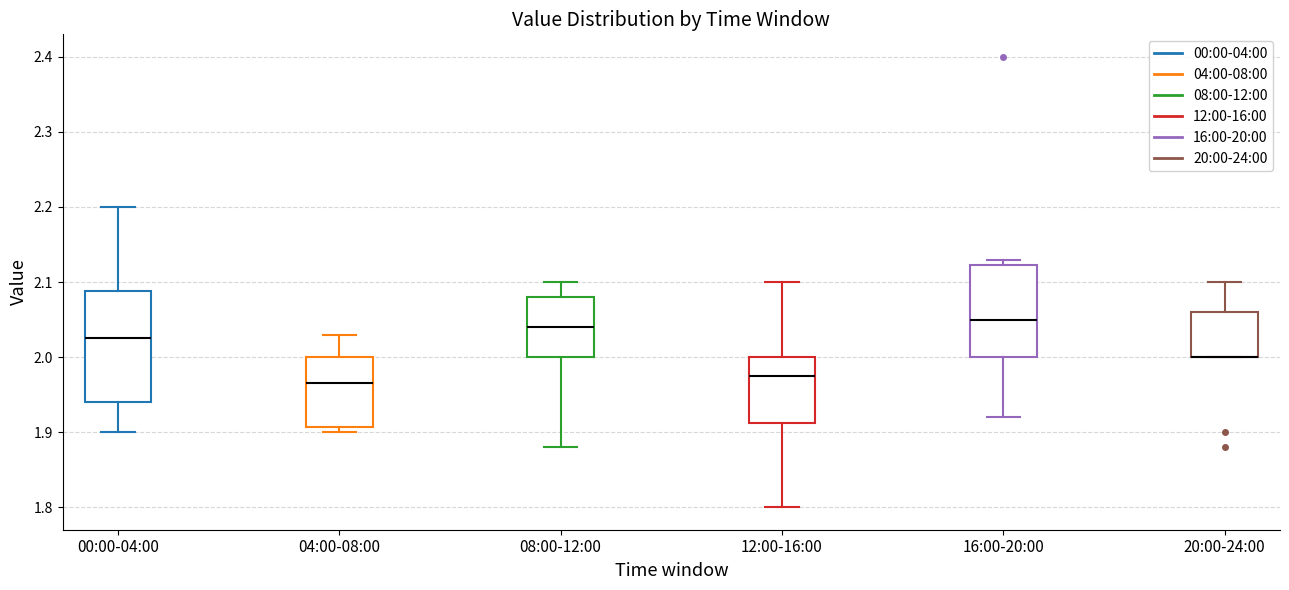

Comparing the boxes themselves (not the whiskers), which one is the tallest?

00:00-04:00